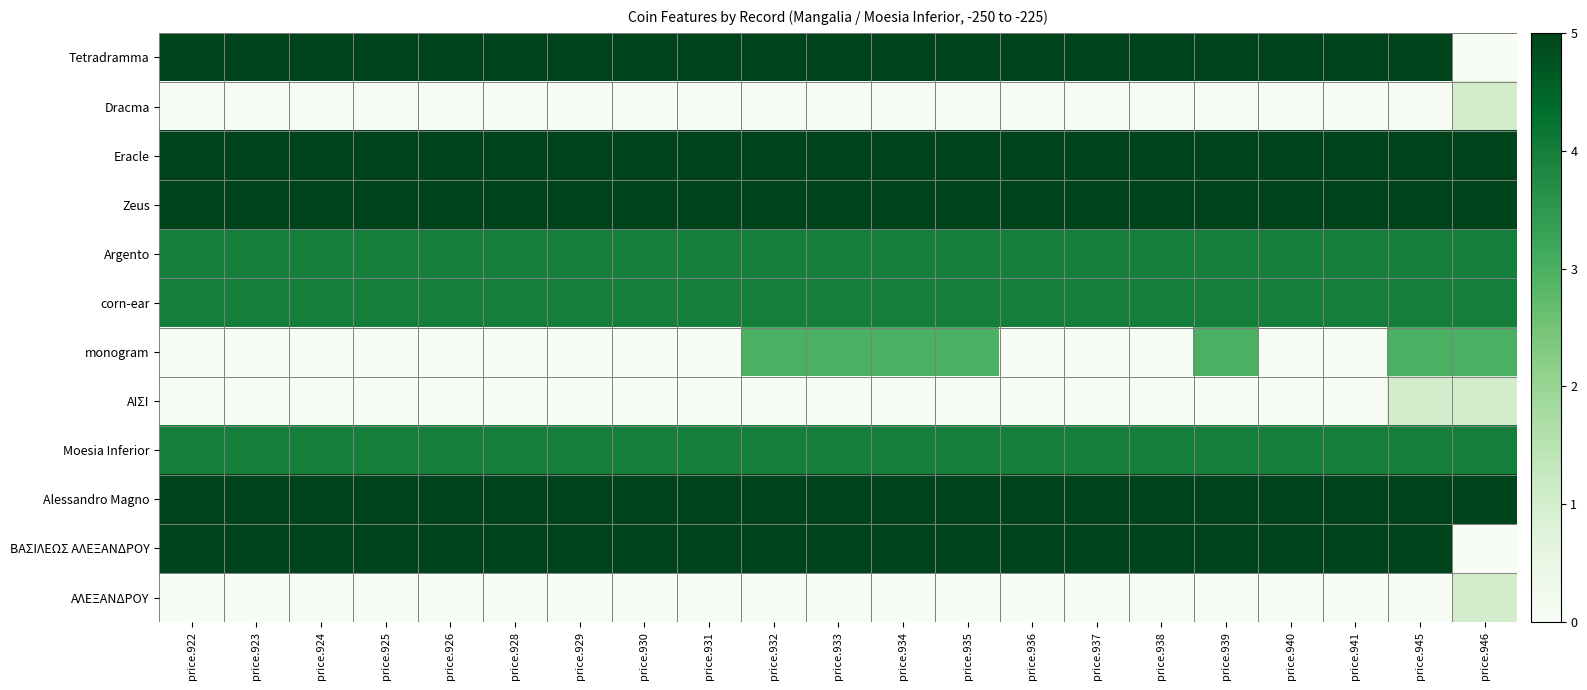

At price.932, list the series in order from largest to smallest.

Tetradramma, Eracle, Zeus, Alessandro Magno, ΒΑΣΙΛΕΩΣ ΑΛΕΞΑΝΔΡΟΥ, Argento, corn-ear, Moesia Inferior, monogram, Dracma, ΑΙΣΙ, ΑΛΕΞΑΝΔΡΟΥ